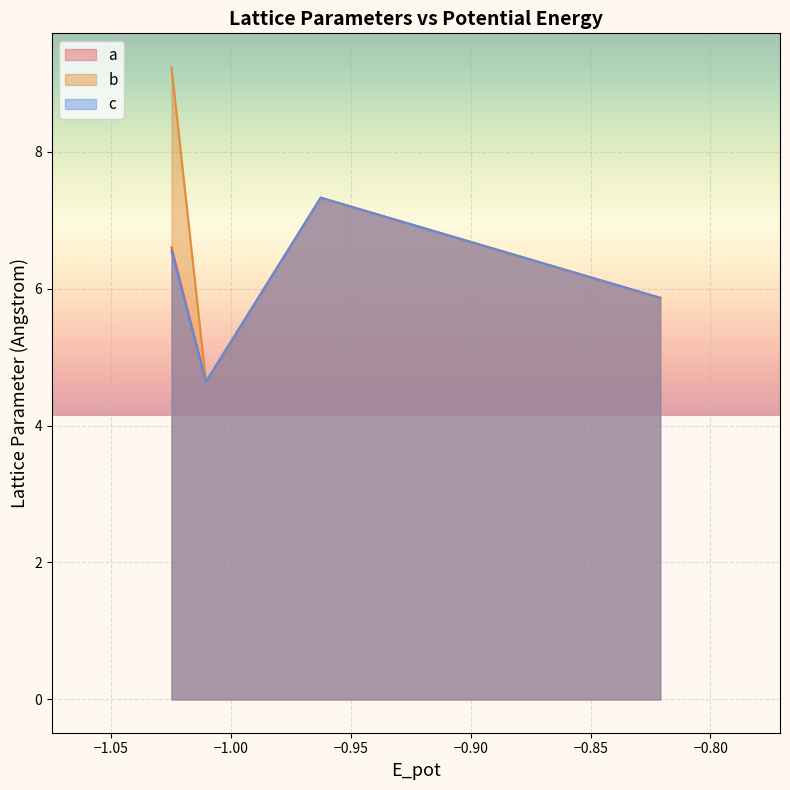

Reading right to left, transcribe all the data shown in this chart.

a: A15_static=5.9	A15_box=5.9	D0_3_box=7.3	D0_3_static=7.3	L1_2_box=4.6	L1_2_static=4.6	L1_2_dynamic=6.6
b: A15_static=5.9	A15_box=5.9	D0_3_box=7.3	D0_3_static=7.3	L1_2_box=4.6	L1_2_static=4.6	L1_2_dynamic=9.2
c: A15_static=5.9	A15_box=5.9	D0_3_box=7.3	D0_3_static=7.3	L1_2_box=4.6	L1_2_static=4.6	L1_2_dynamic=6.5